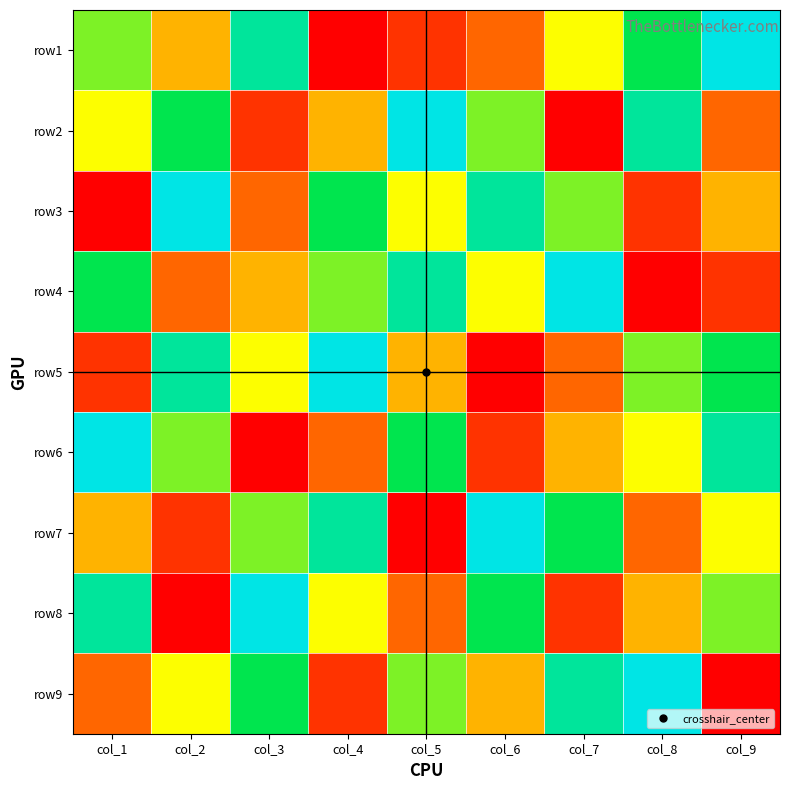

List the series in order of their peak value, lowest first.

row1, row2, row3, row4, row5, row6, row7, row8, row9